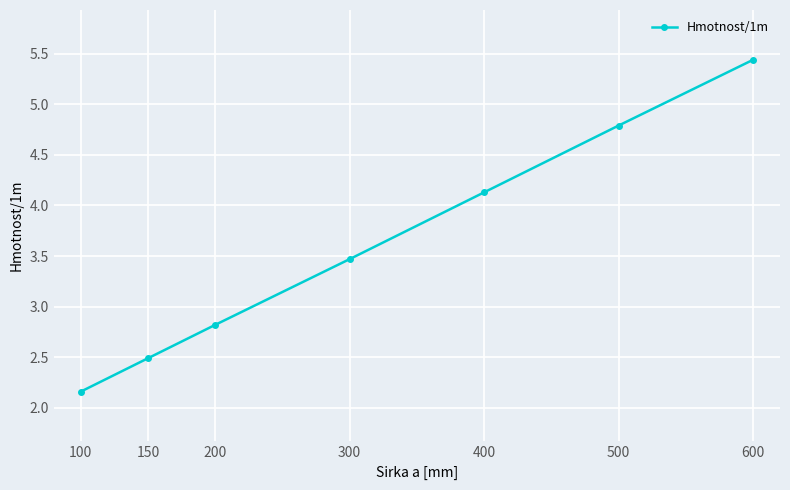

How many lines are shown in the chart?

1